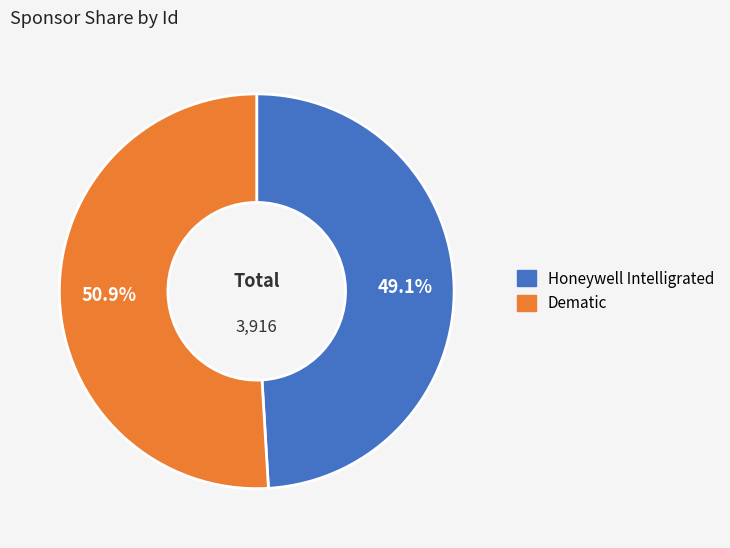

To the nearest percent, what portion does Honeywell Intelligrated represent?

49%